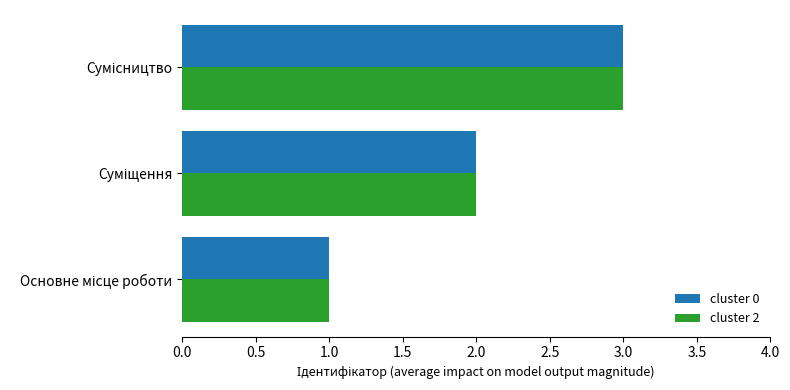

What is the sum of all cluster 0 values?

6